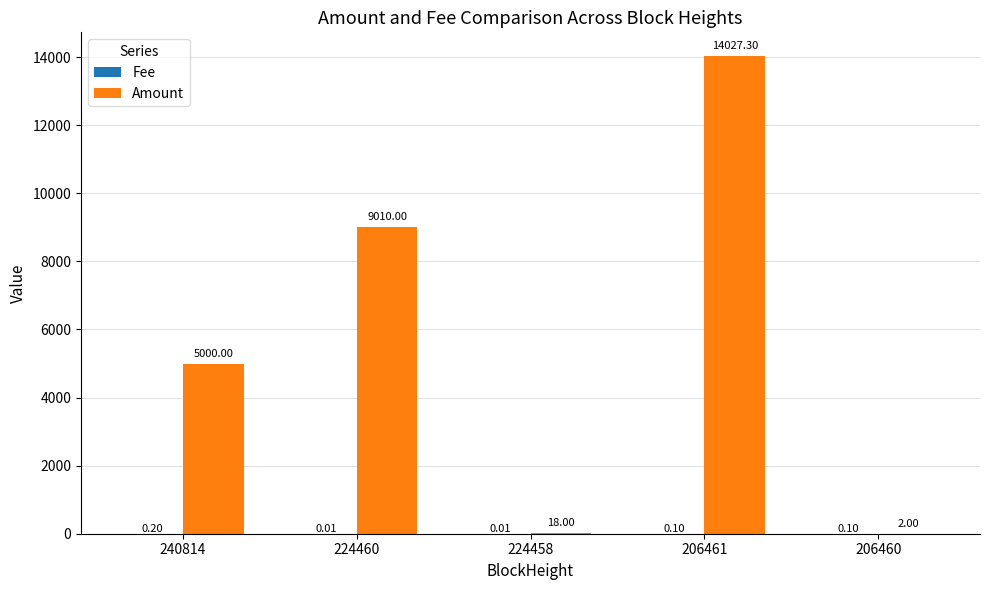

How many groups of bars are there?

5